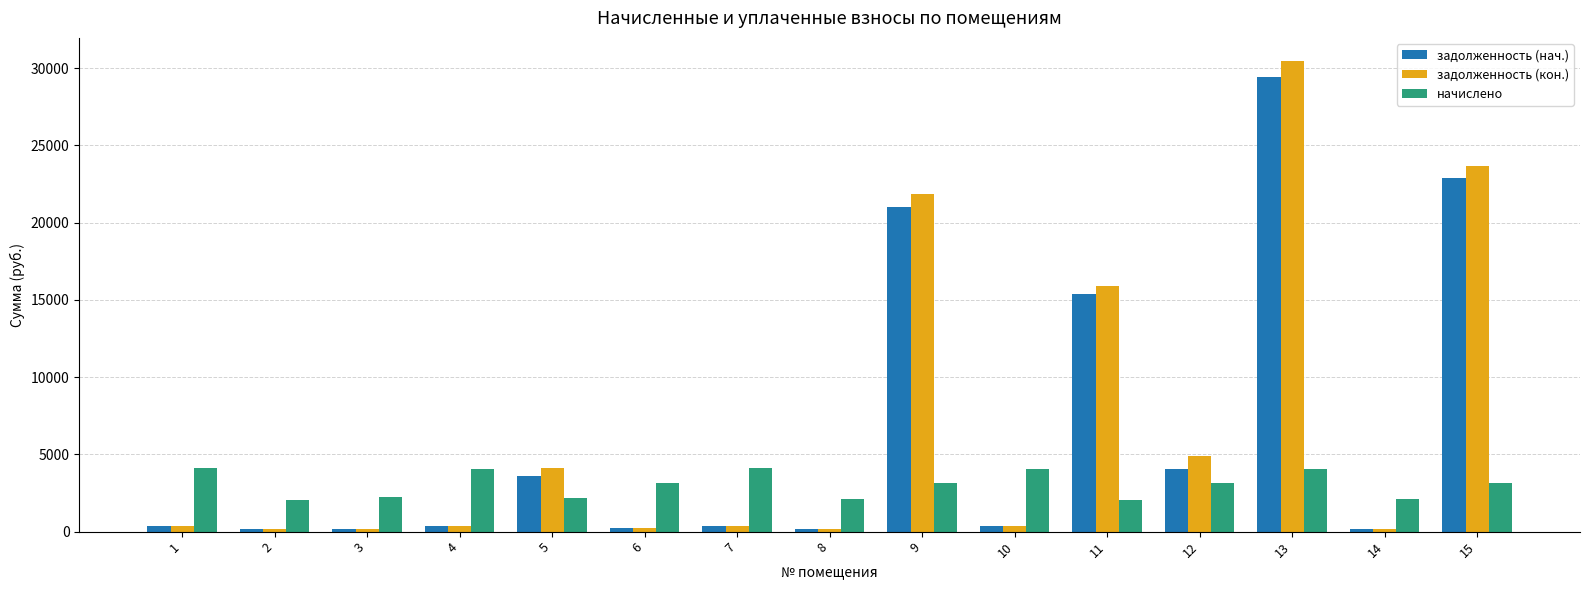

Which series has the largest range (max minus min)?

задолженность (кон.)